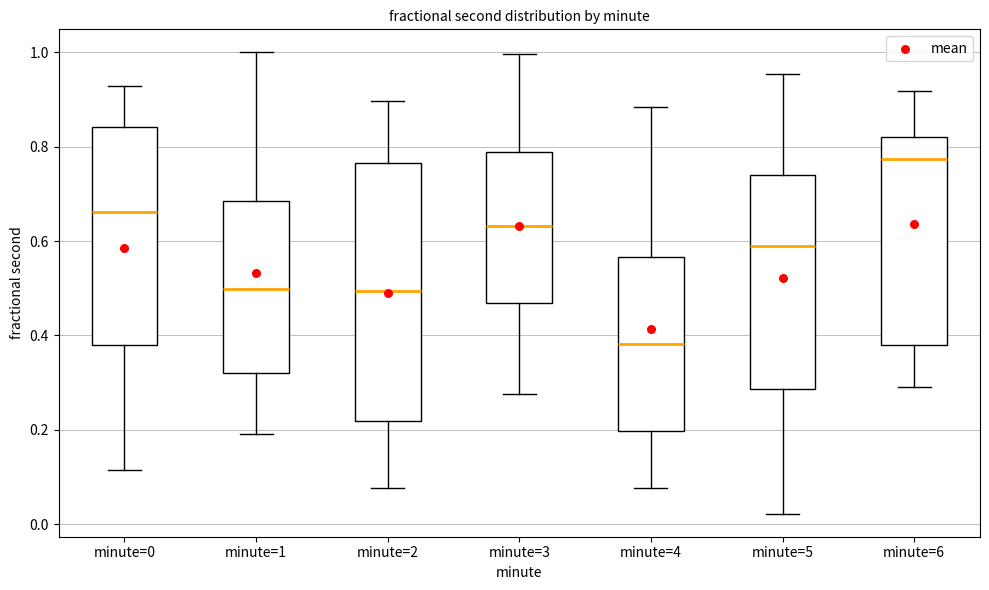

Which box's median line is the lowest?

minute=4